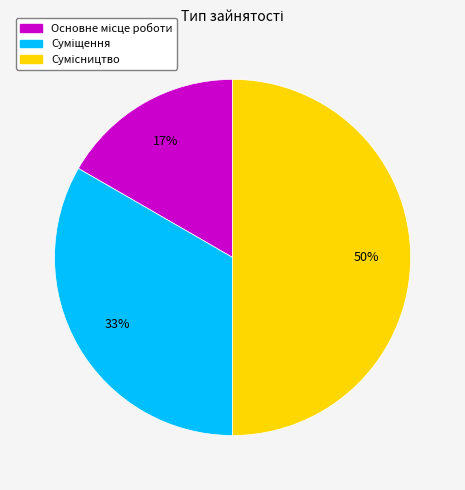

To the nearest percent, what is the average slice percentage?

33%